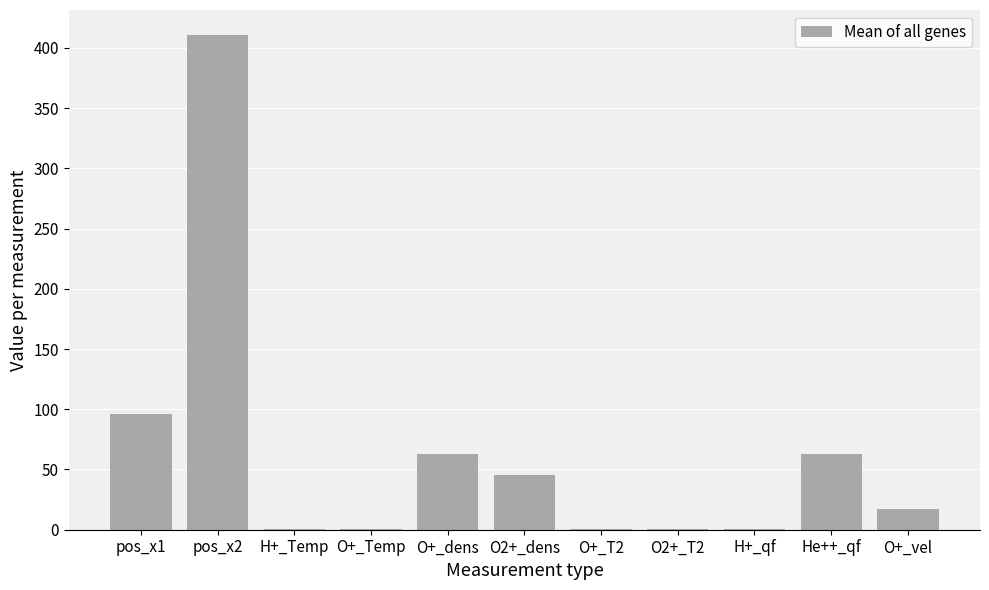

Where is the data nearest to the value 205?

pos_x1